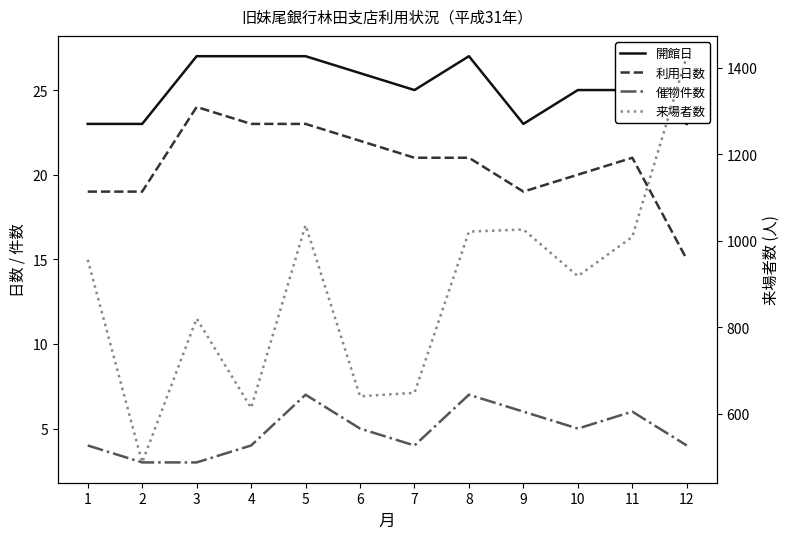

What is the sum of all 利用日数 values?

247